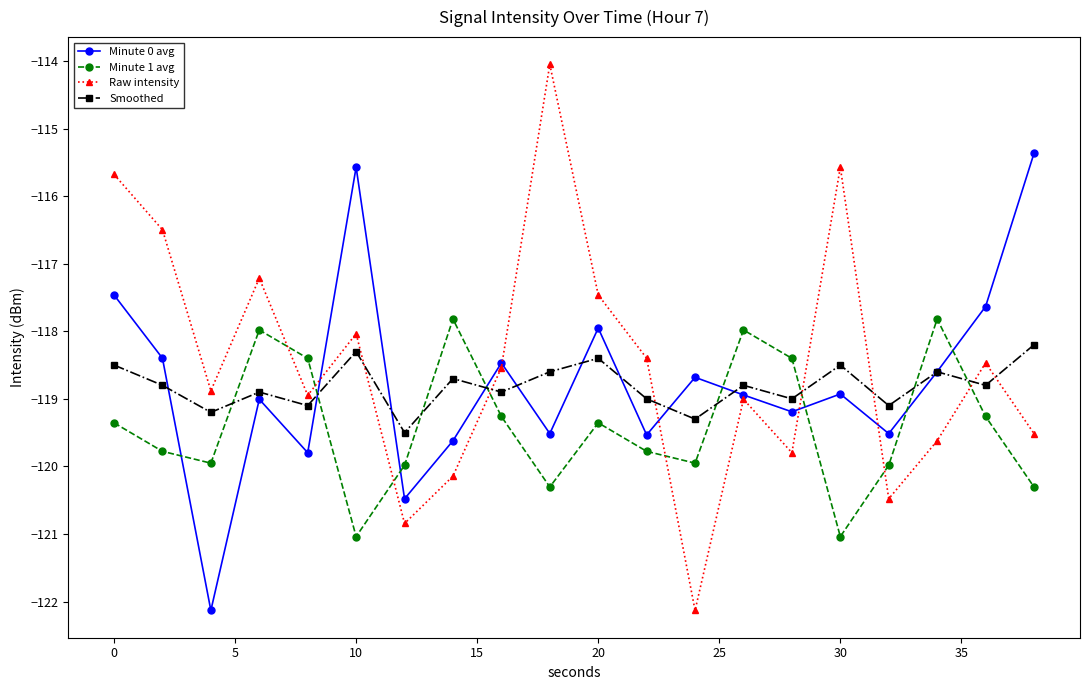

How many lines are shown in the chart?

4